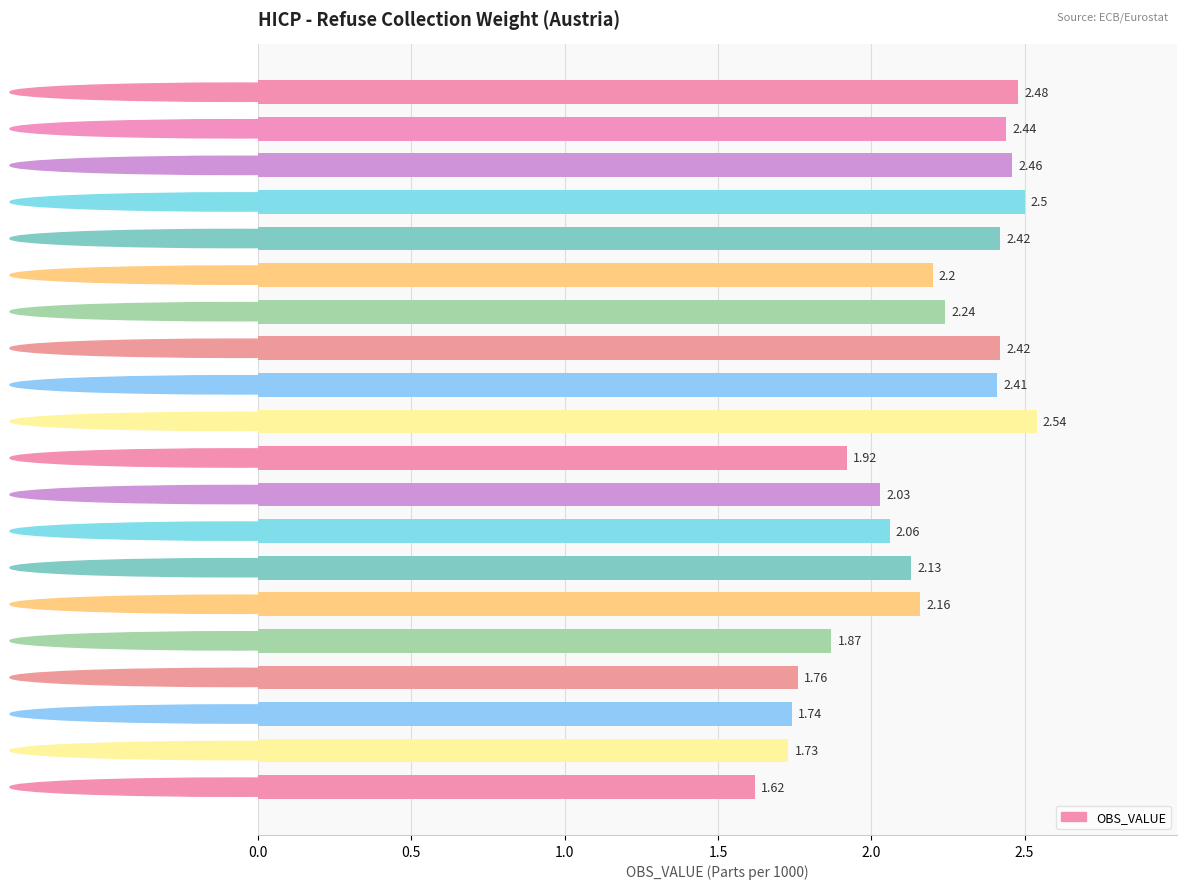

Between 2003 and 2008, which is larger?

2003